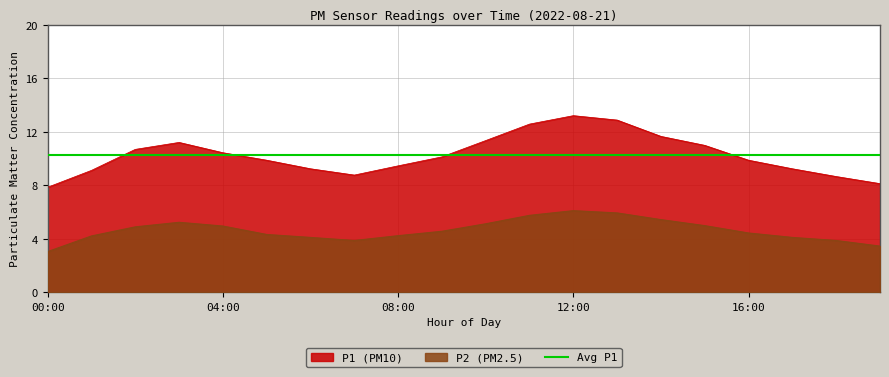

True or false: P1 (PM10) and P2 (PM2.5) cross at least once.

False